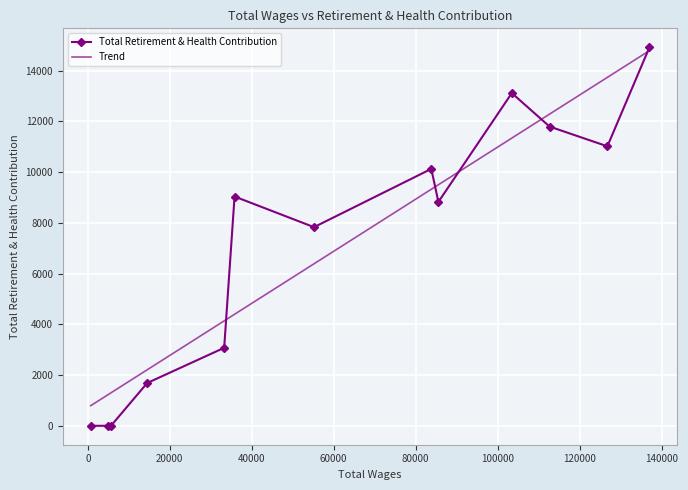

What is the highest value of the Total Retirement & Health Contribution series?

14924